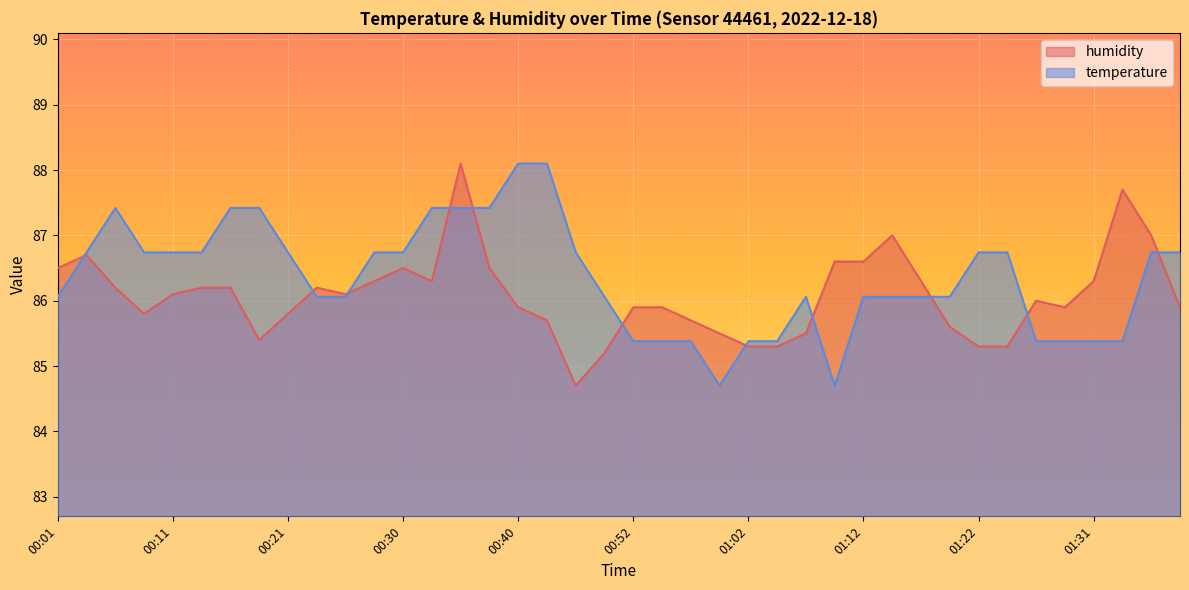

Reading left to right, what are all the values shown in this chart?

temperature: 86.1	86.7	87.4	86.7	86.7	86.7	87.4	87.4	86.7	86.1	86.1	86.7	86.7	87.4	87.4	87.4	88.1	88.1	86.7	86.1	85.4	85.4	85.4	84.7	85.4	85.4	86.1	84.7	86.1	86.1	86.1	86.1	86.7	86.7	85.4	85.4	85.4	85.4	86.7	86.7
humidity: 86.5	86.7	86.2	85.8	86.1	86.2	86.2	85.4	85.8	86.2	86.1	86.3	86.5	86.3	88.1	86.5	85.9	85.7	84.7	85.2	85.9	85.9	85.7	85.5	85.3	85.3	85.5	86.6	86.6	87.0	86.3	85.6	85.3	85.3	86.0	85.9	86.3	87.7	87.0	85.9